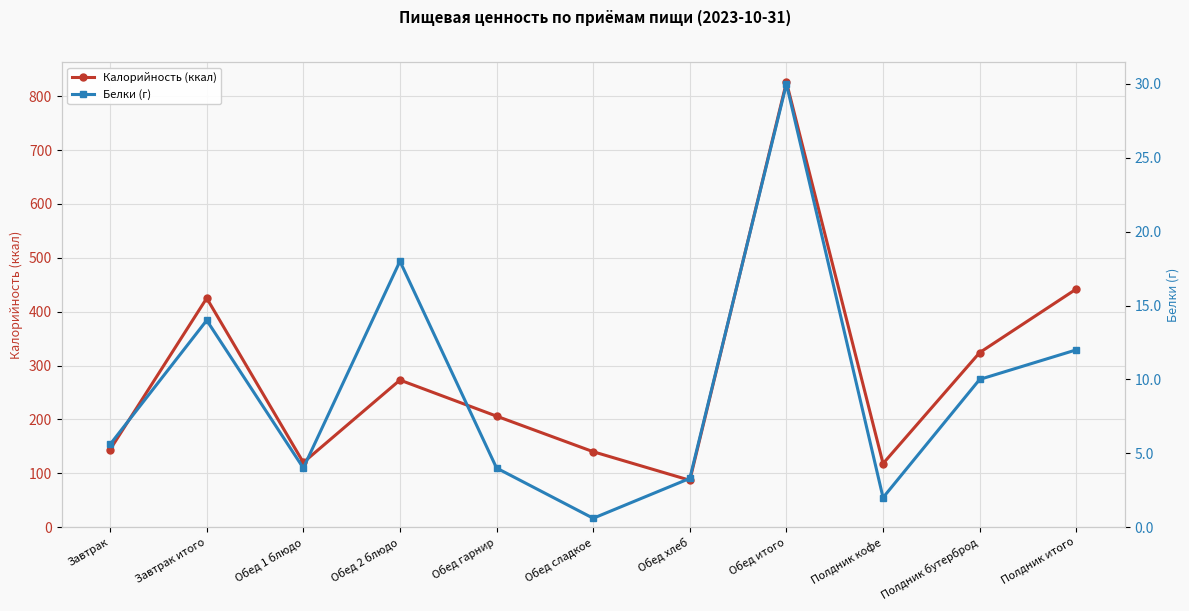

True or false: Калорийность (ккал) and Белки (г) intersect in this chart.

False